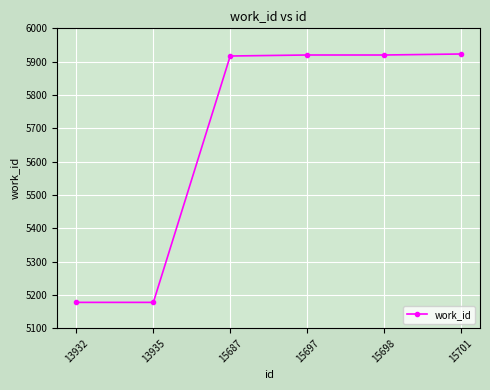

What is the greatest value displayed?

5923